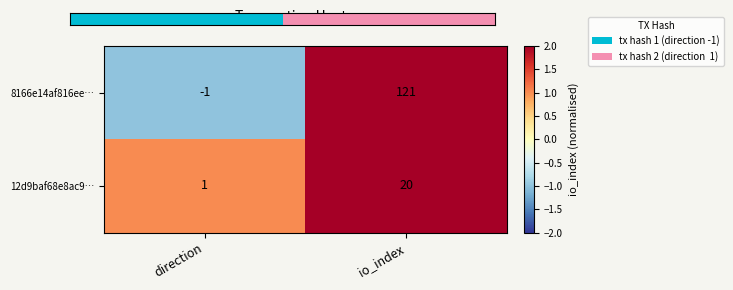

What is the sum of the 12d9baf68e8ac9… values at io_index and direction?

21